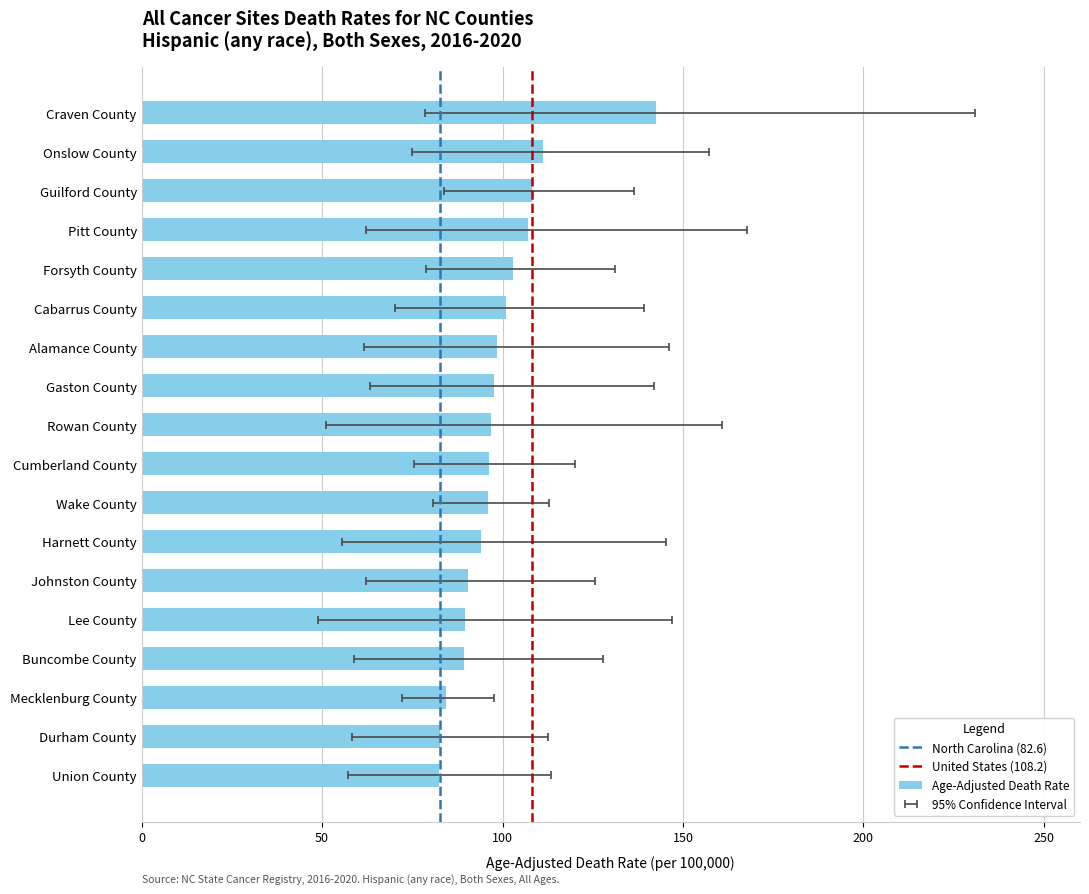

What is the value of the Lower CI bar at the 17th from the left?

58.4